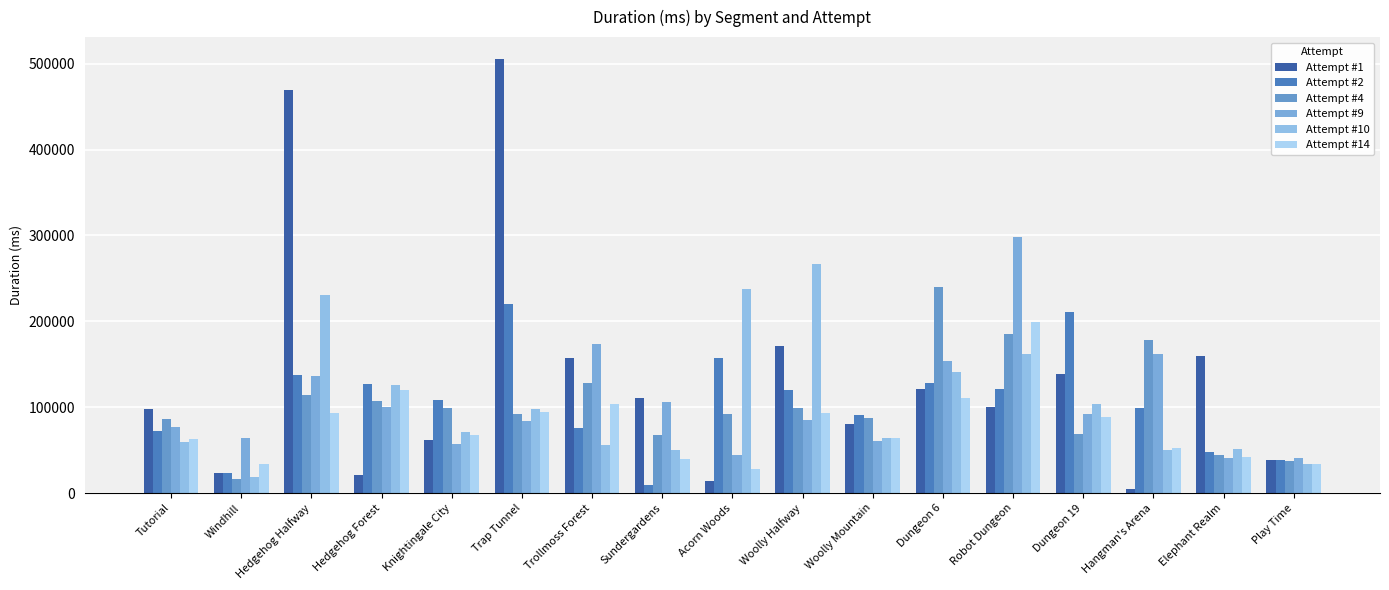

What is the difference between the highest and lowest values at Hangman's Arena?

173533